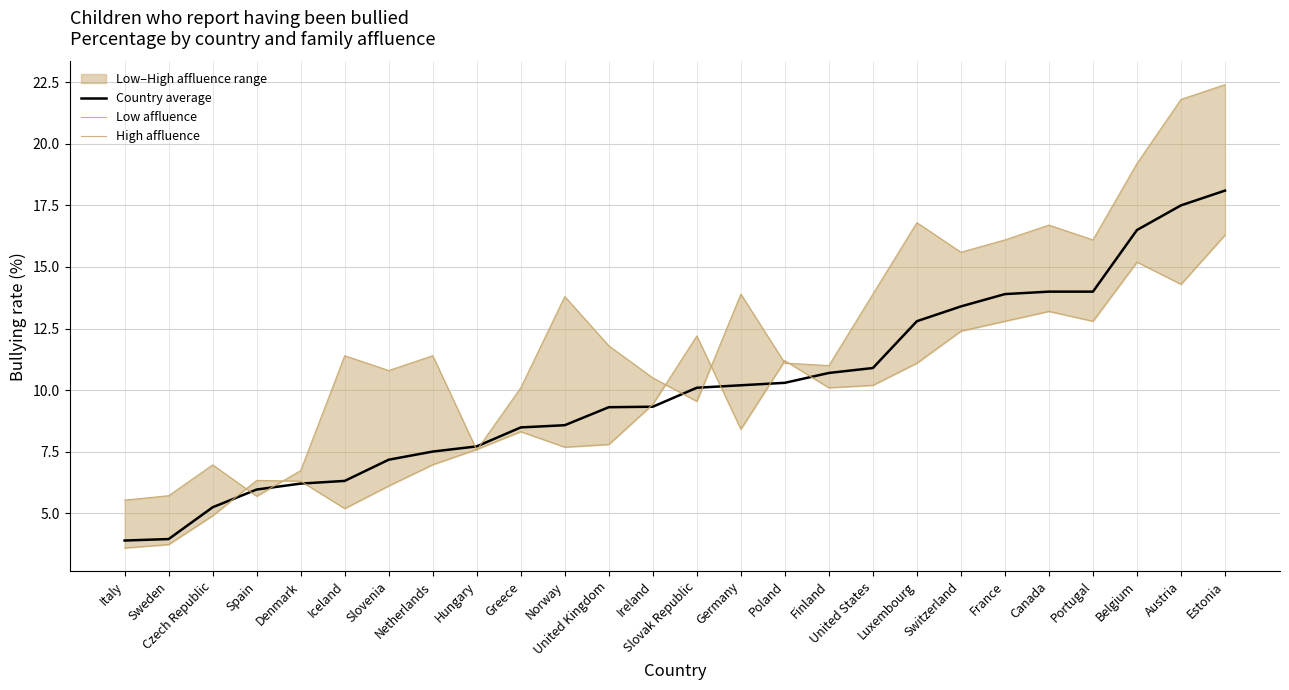

What are all the series names shown in the legend?

Country average, Low affluence, High affluence